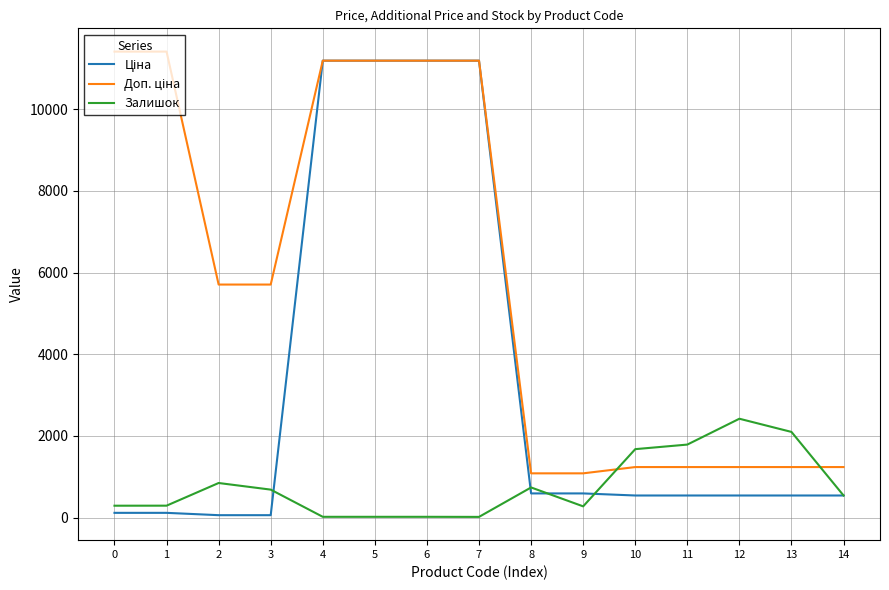

What is the highest value of the Залишок series?

2419.0